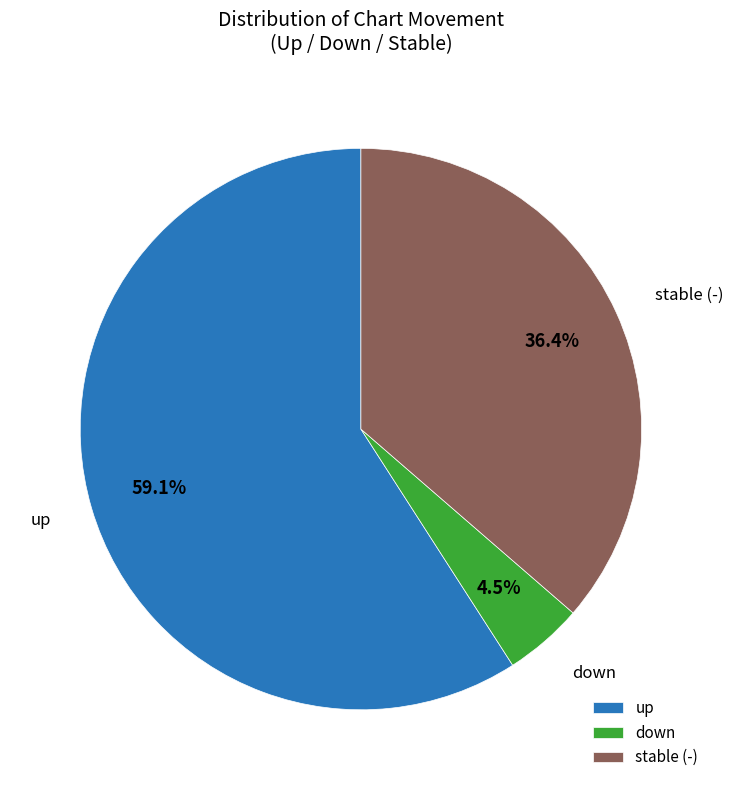

Between stable (-) and up, which is larger?

up